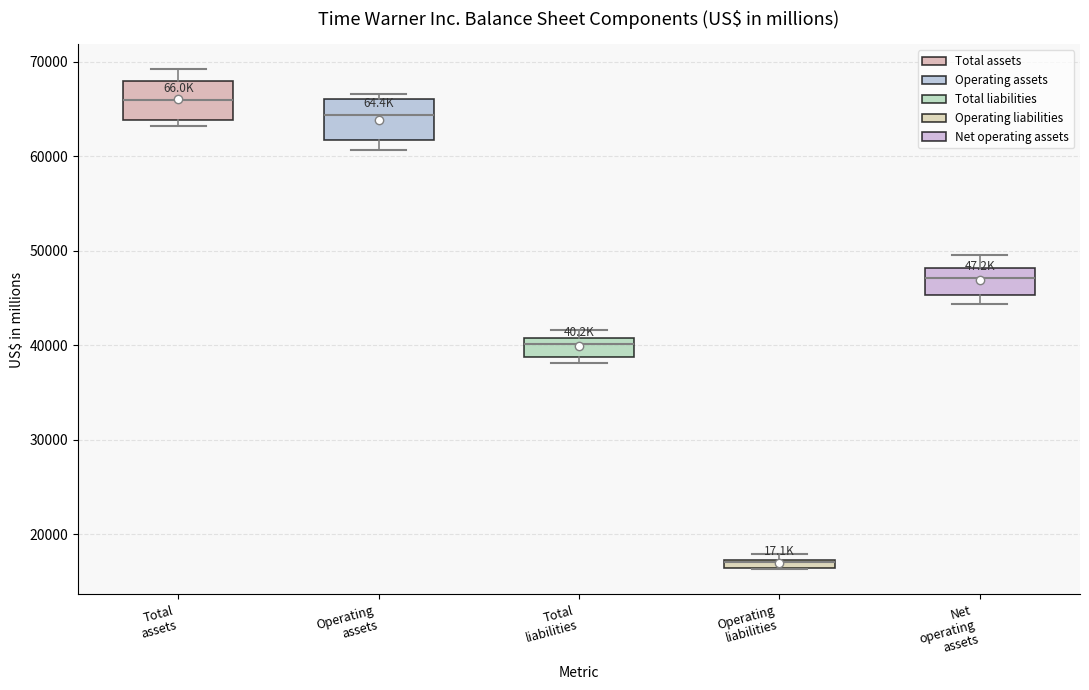

Where is the lower edge of the box for Operating liabilities on the y-axis? The values are not printed on the chart, so give them approximately, as read against the axis.

16000